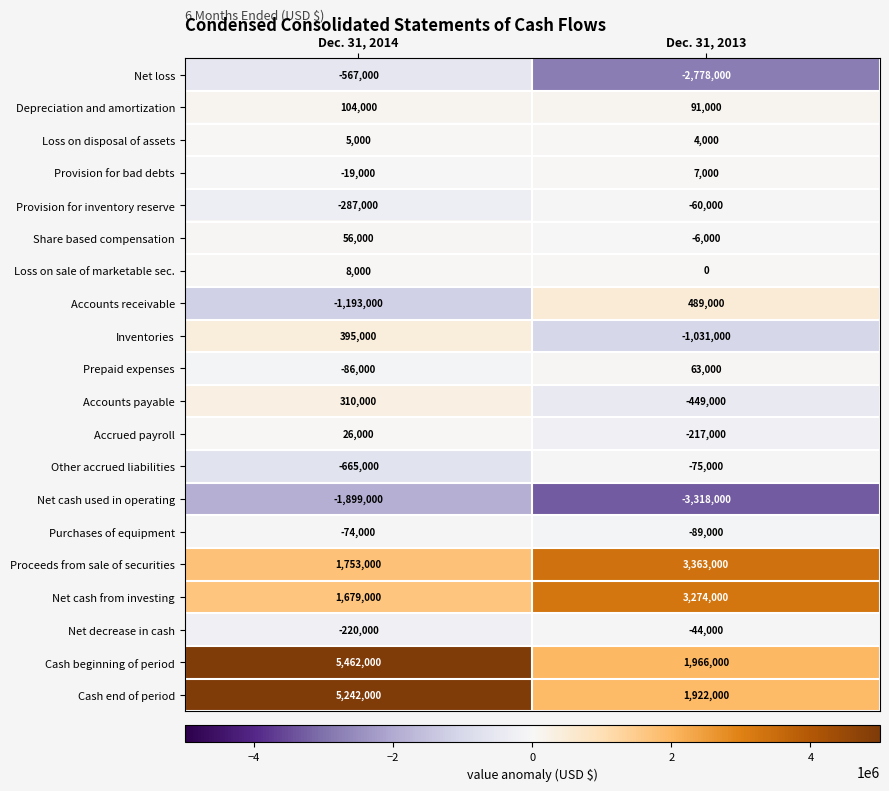

Rank the series by their maximum value, from highest to lowest.

Cash beginning of period, Cash end of period, Proceeds from sale of securities, Net cash from investing, Accounts receivable, Inventories, Accounts payable, Depreciation and amortization, Prepaid expenses, Share based compensation, Accrued payroll, Loss on sale of marketable sec., Provision for bad debts, Loss on disposal of assets, Net decrease in cash, Provision for inventory reserve, Purchases of equipment, Other accrued liabilities, Net loss, Net cash used in operating